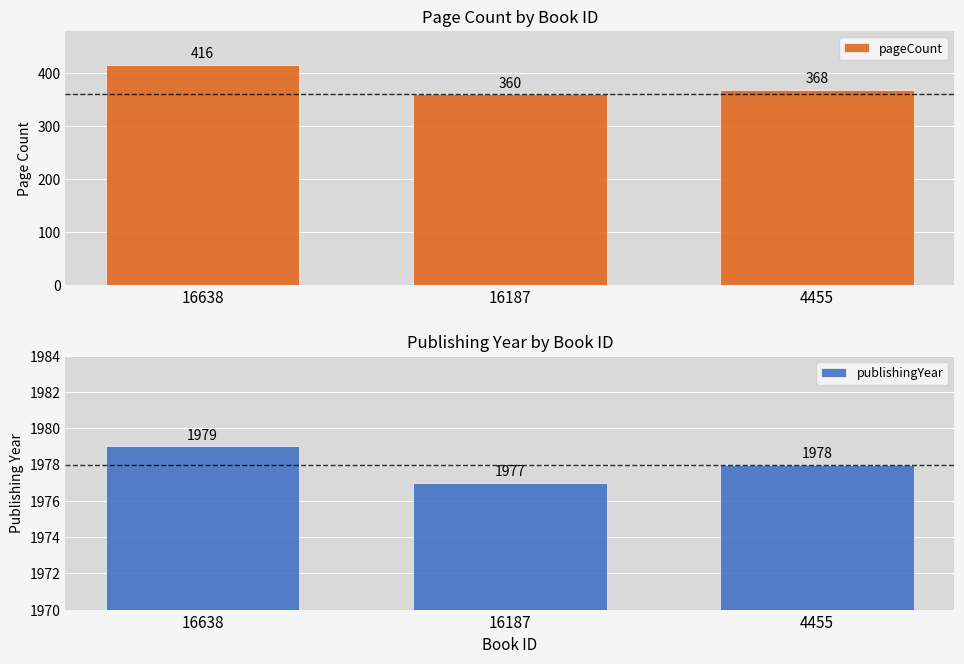

Between 16638 and 4455, which series saw the biggest shift?

pageCount